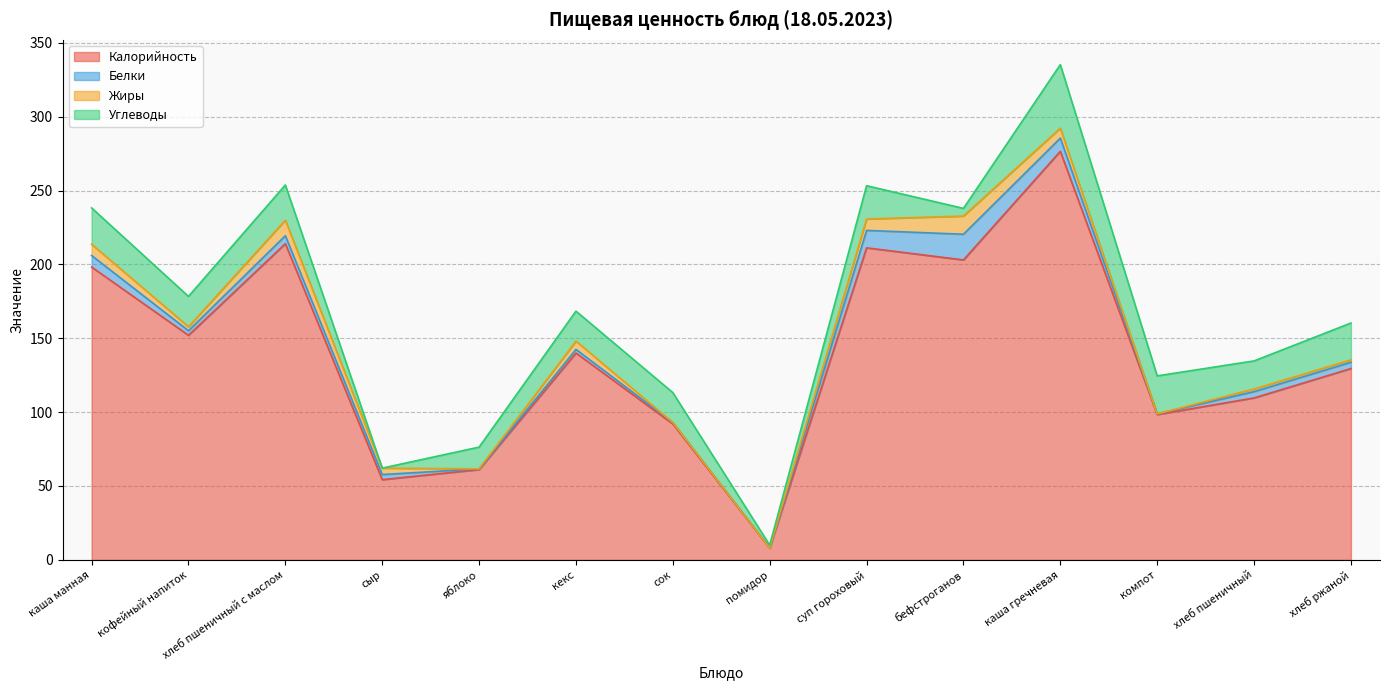

What is the greatest value displayed?

276.5